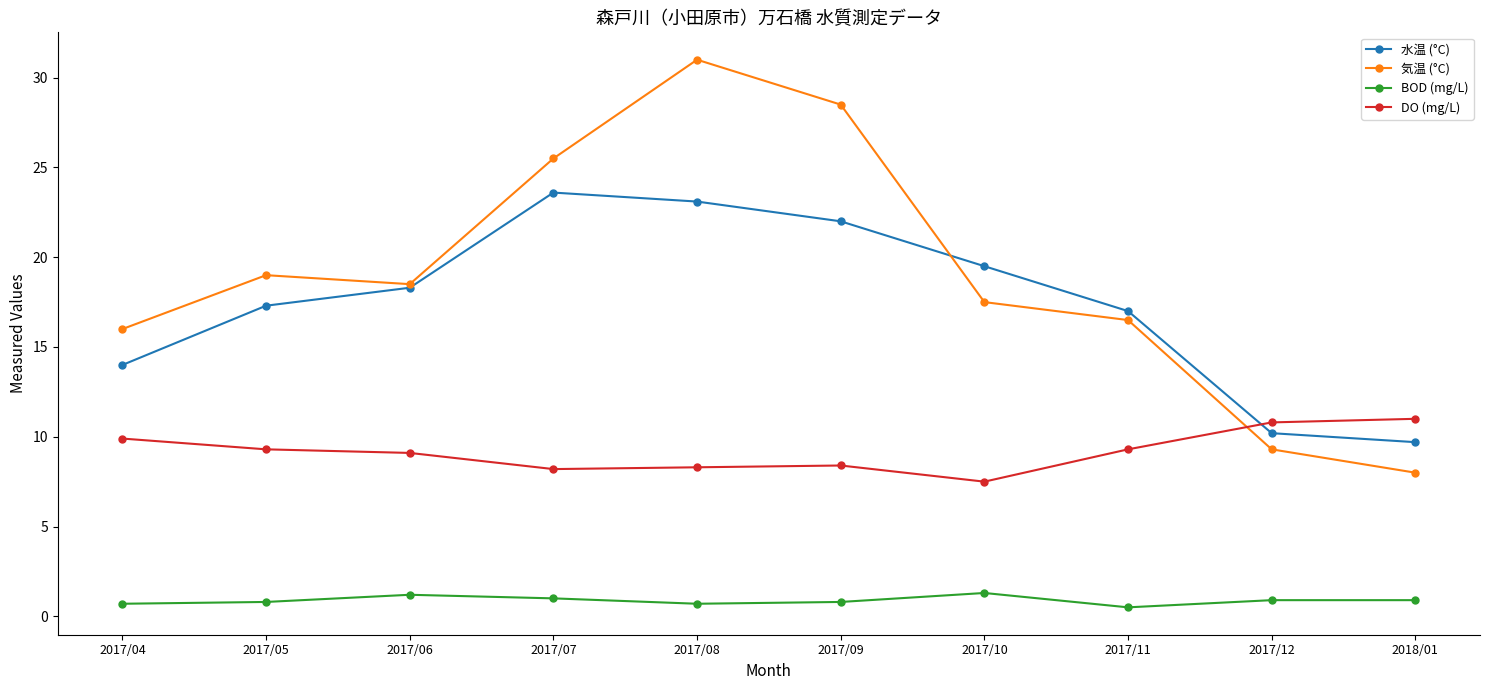

Count the number of data series in this chart.

4